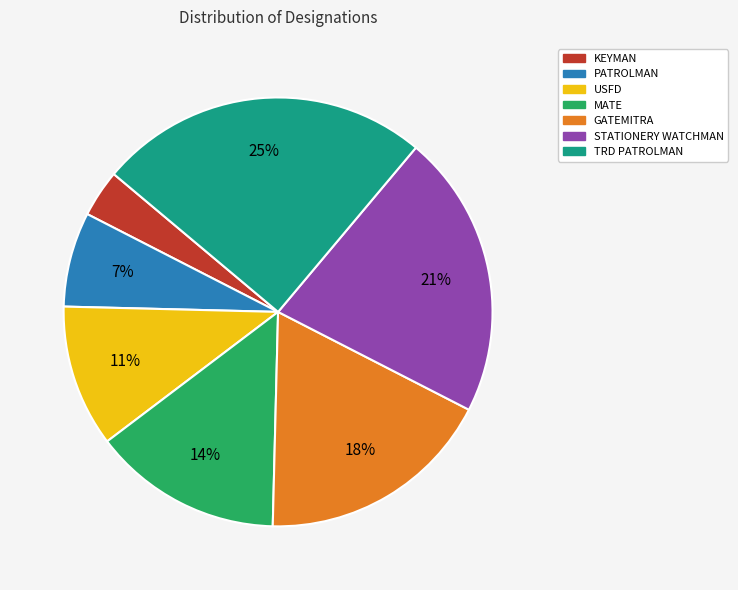

The PATROLMAN slice represents 7% of the pie. True or false?

True